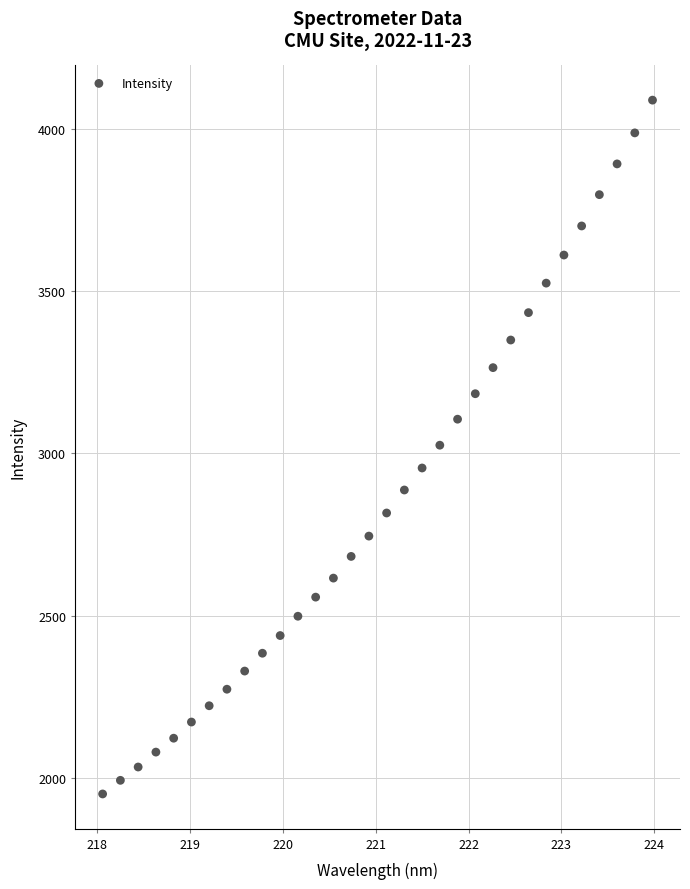

What is the range of Y values (max minus min)?

2135.5